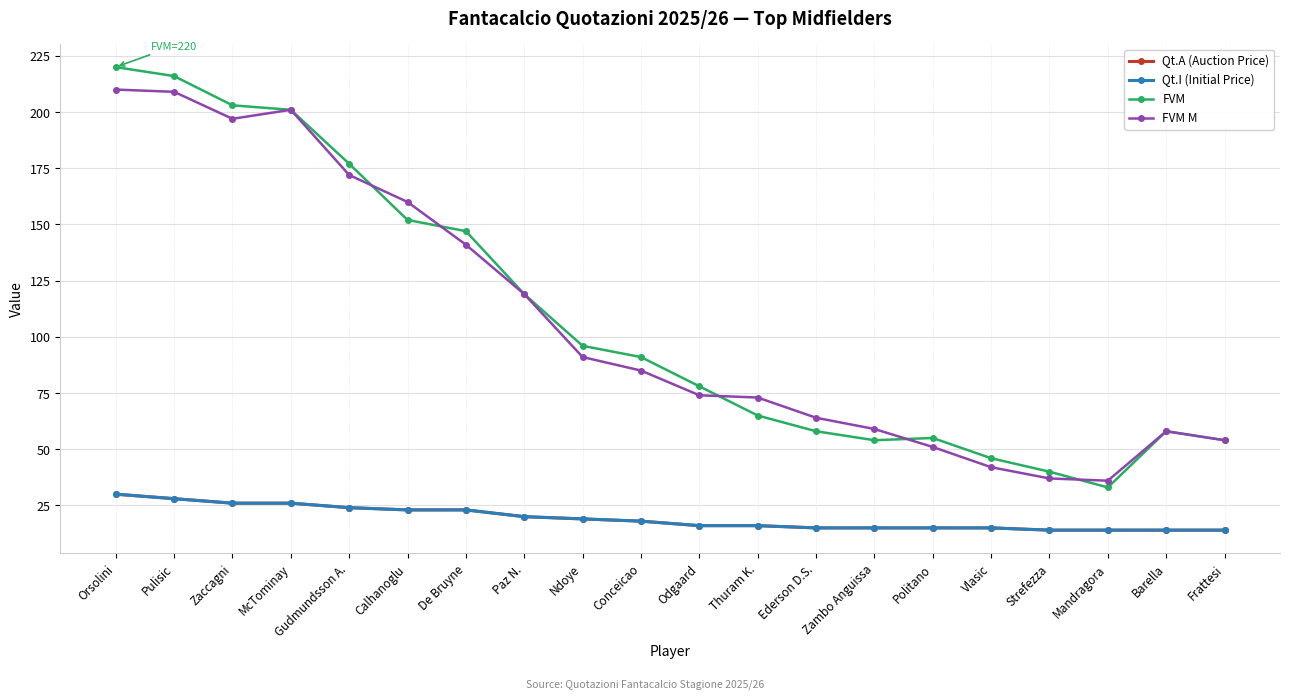

Is this an area chart (filled region under the line)?

No